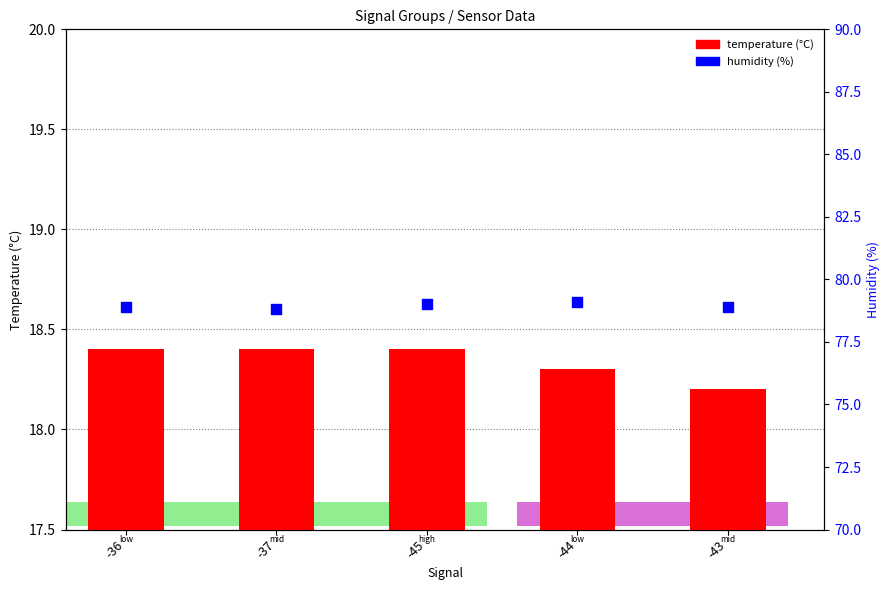

Which series contains the lowest Y value?

temperature (°C)